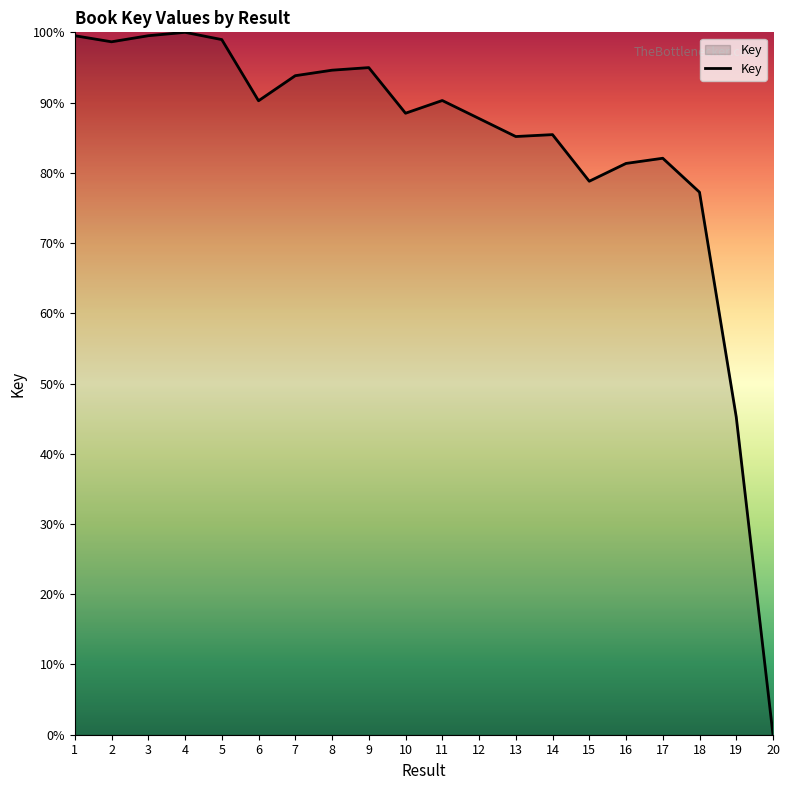

What is the change in value from 11 to 15?

-11.5